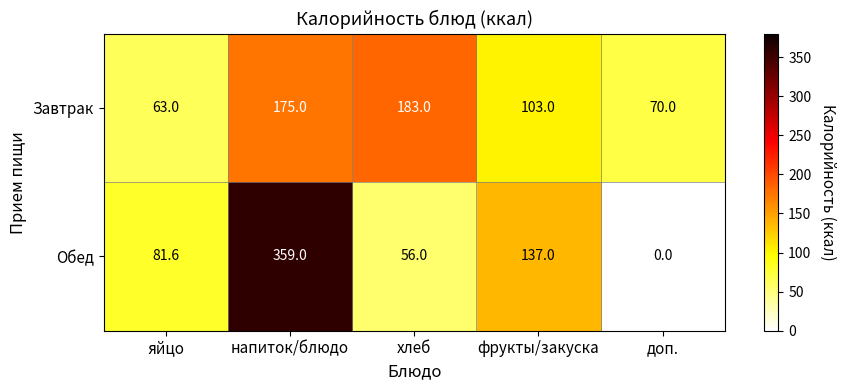

Which category has the lowest value across all series?

доп.